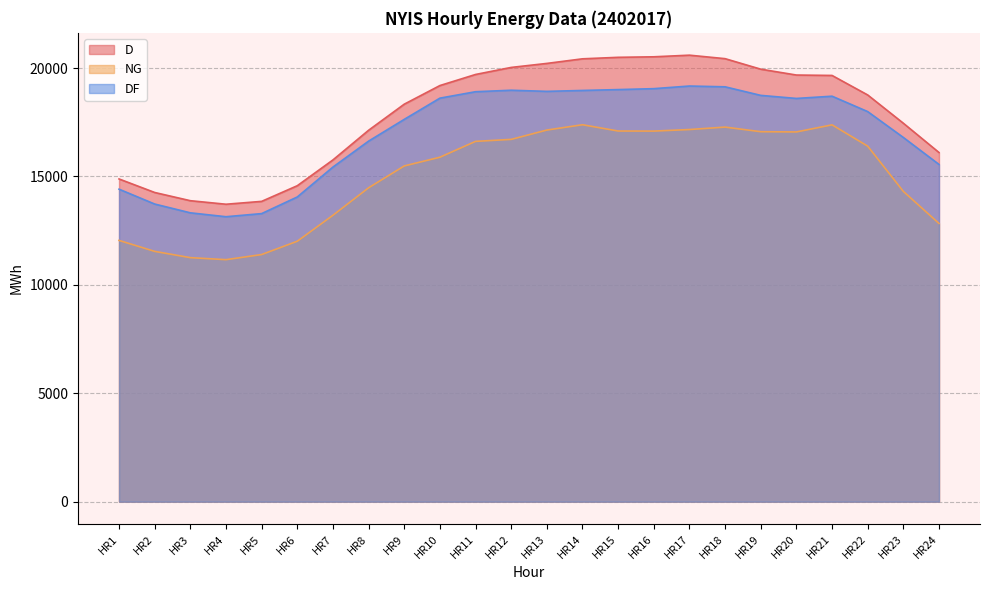

What are all the series names shown in the legend?

D, NG, DF